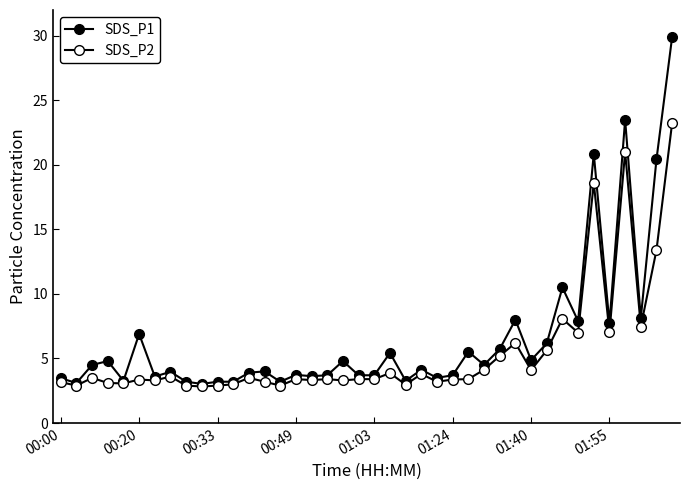

What is the minimum value shown in the chart?

2.8